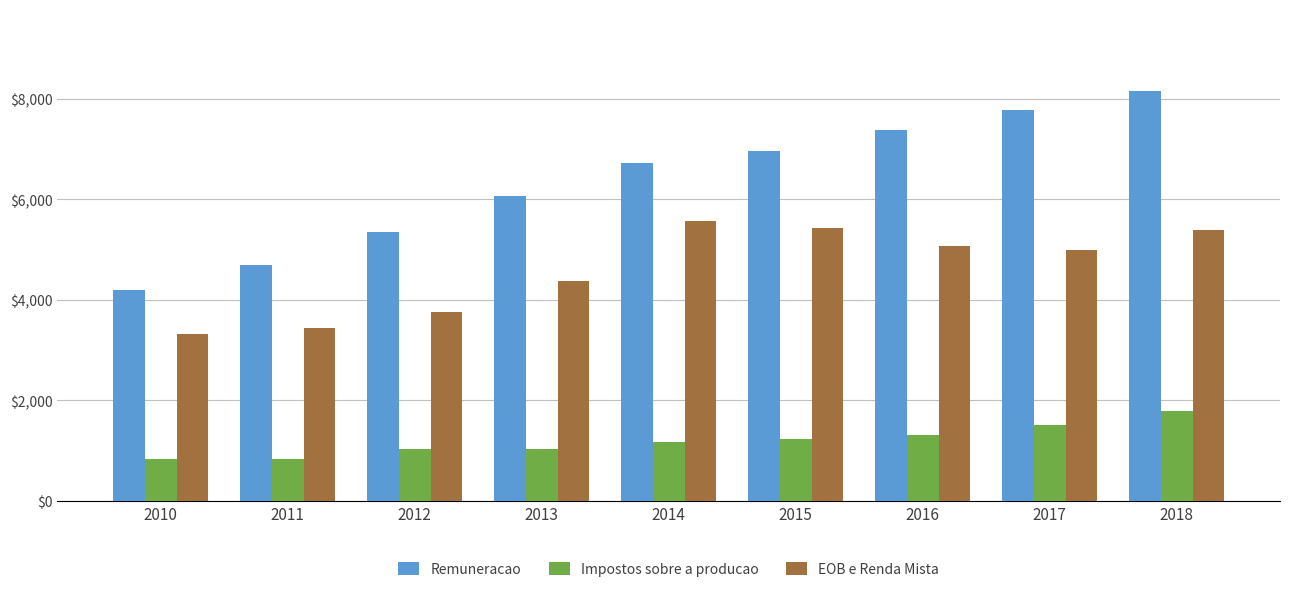

Rank the series by their average value, from highest to lowest.

Remuneracao, EOB e Renda Mista, Impostos sobre a producao